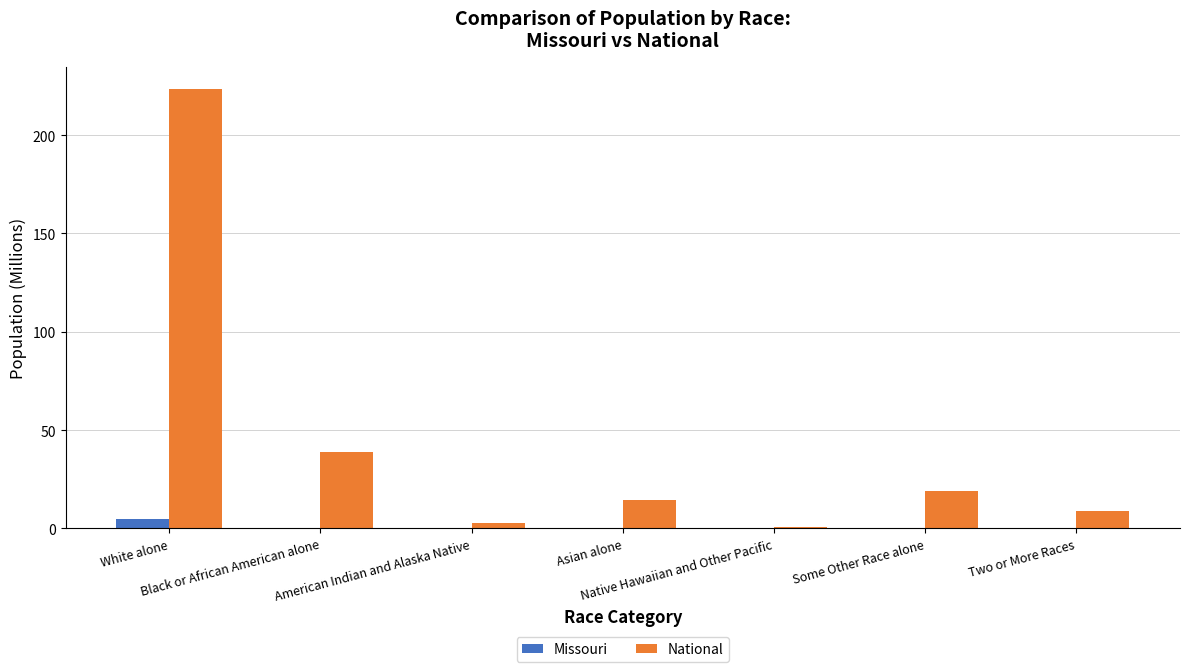

Is the value of National at Asian alone greater than the value of Missouri at Two or More Races?

Yes